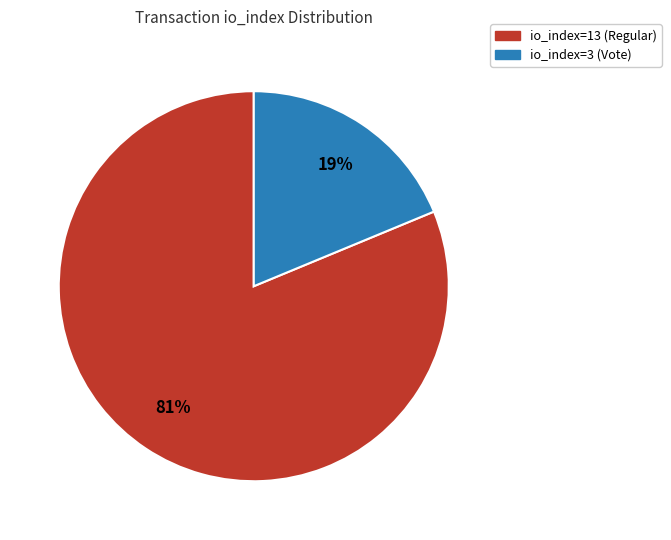

To the nearest percent, what percentage of the pie is io_index=13 (Regular)?

81%